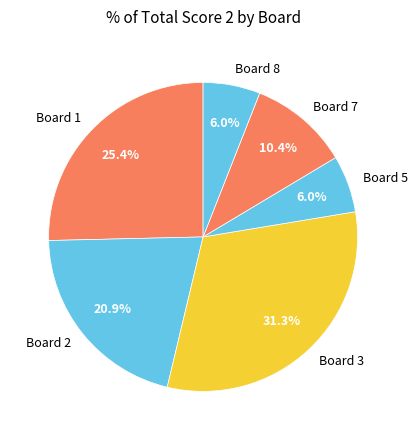

To the nearest percent, what is the difference between the largest and smallest slice percentages?

25%